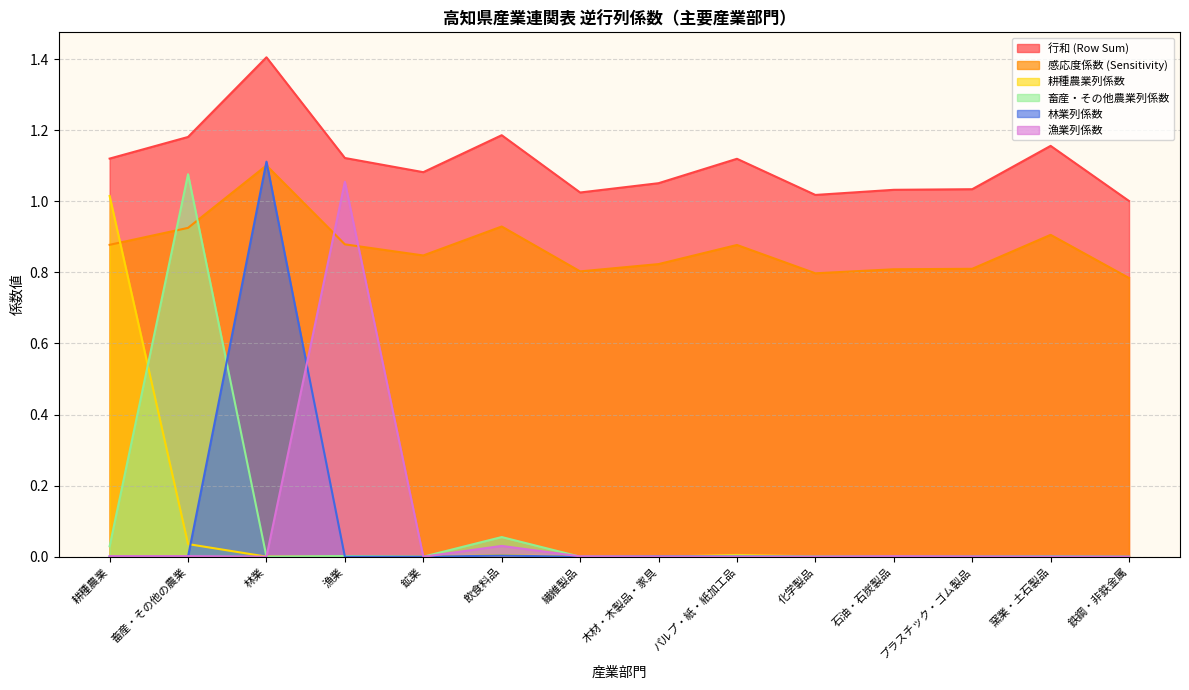

Which series has the widest spread of values?

林業列係数